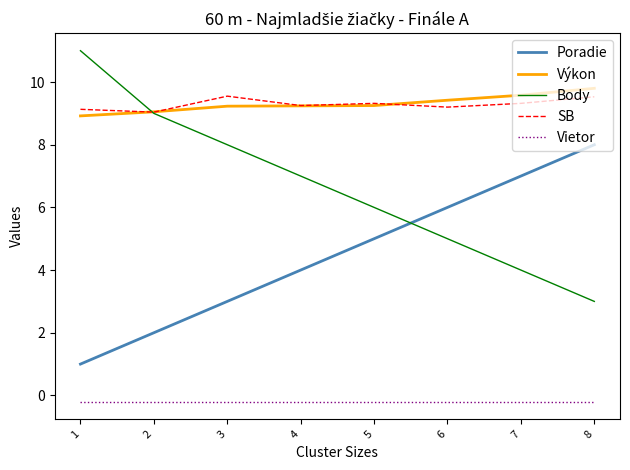

The value of Výkon at 3 is 9.2. True or false?

True